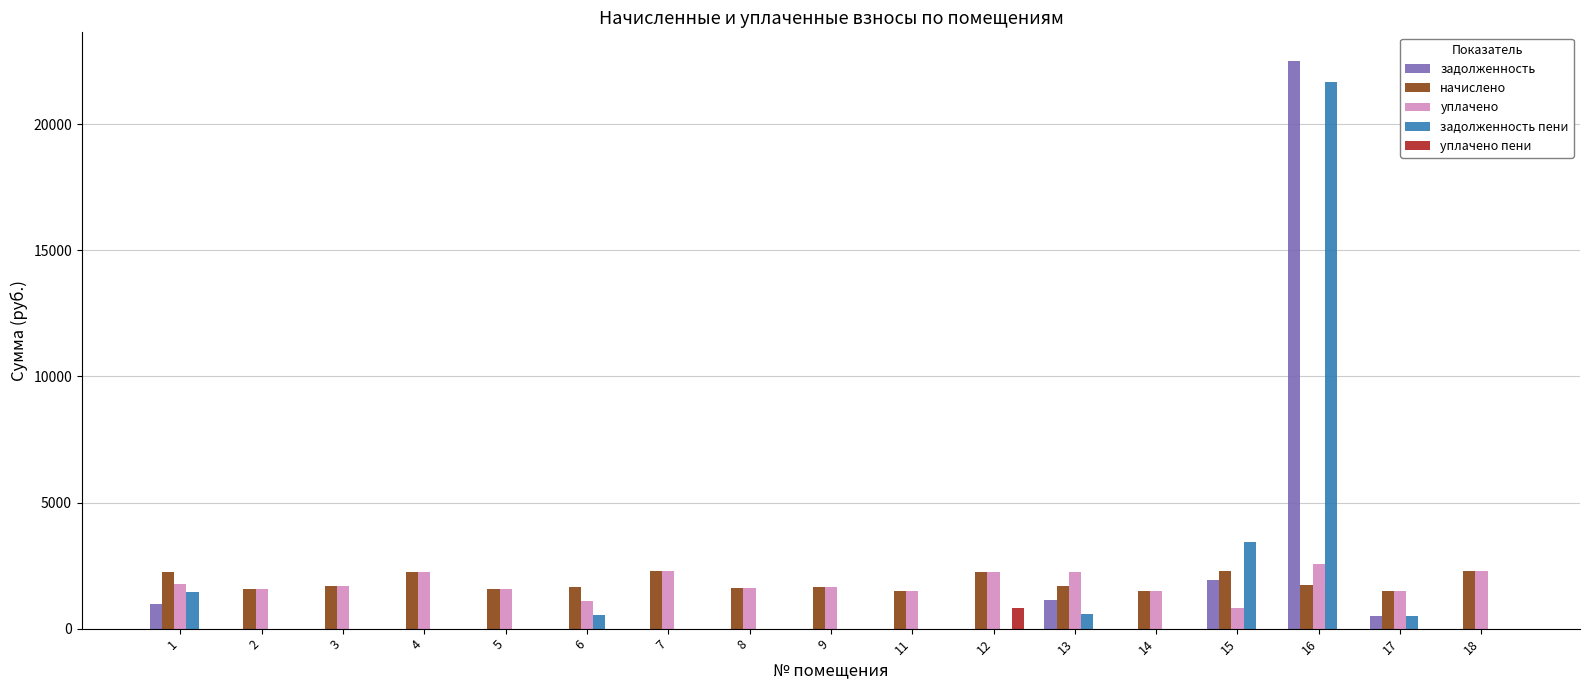

The value of уплачено пени at 6 is 0.0. True or false?

True